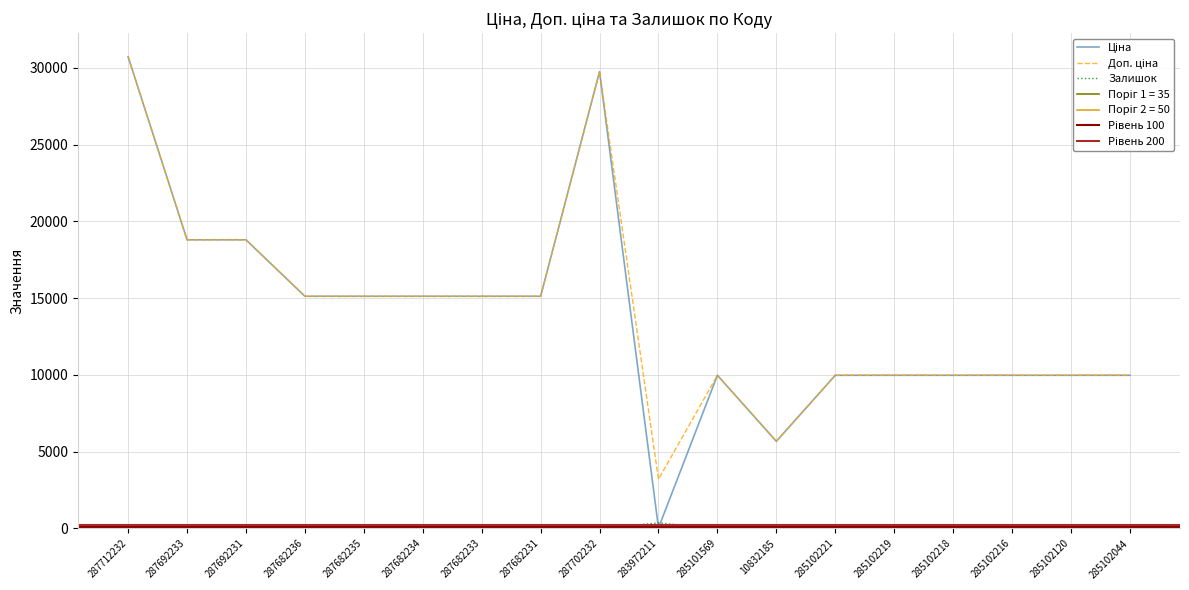

At which category is the sum across all series the highest?

287712232